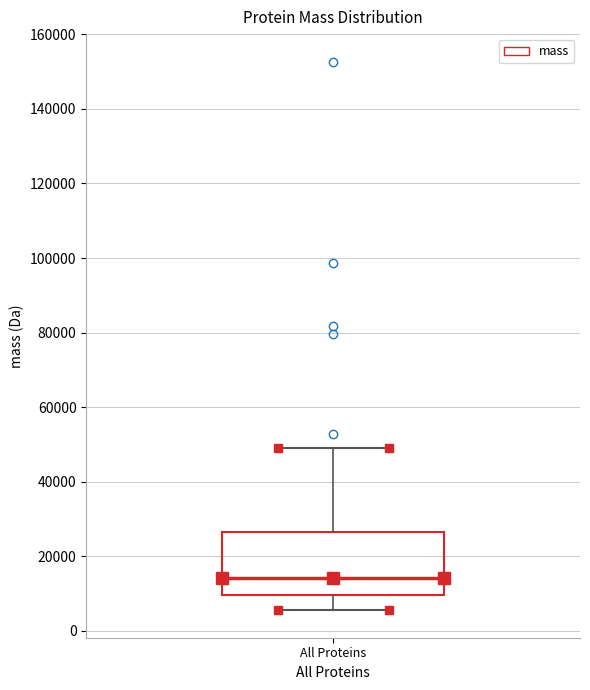

Transcribe this box plot: give where the median line is, the range the box spans, and where the two whiskers end, as read against the y-axis. The values are not printed on the chart, so give them approximately, as read against the axis.

median 14000, box 10000 to 26000, whiskers 6000 to 50000